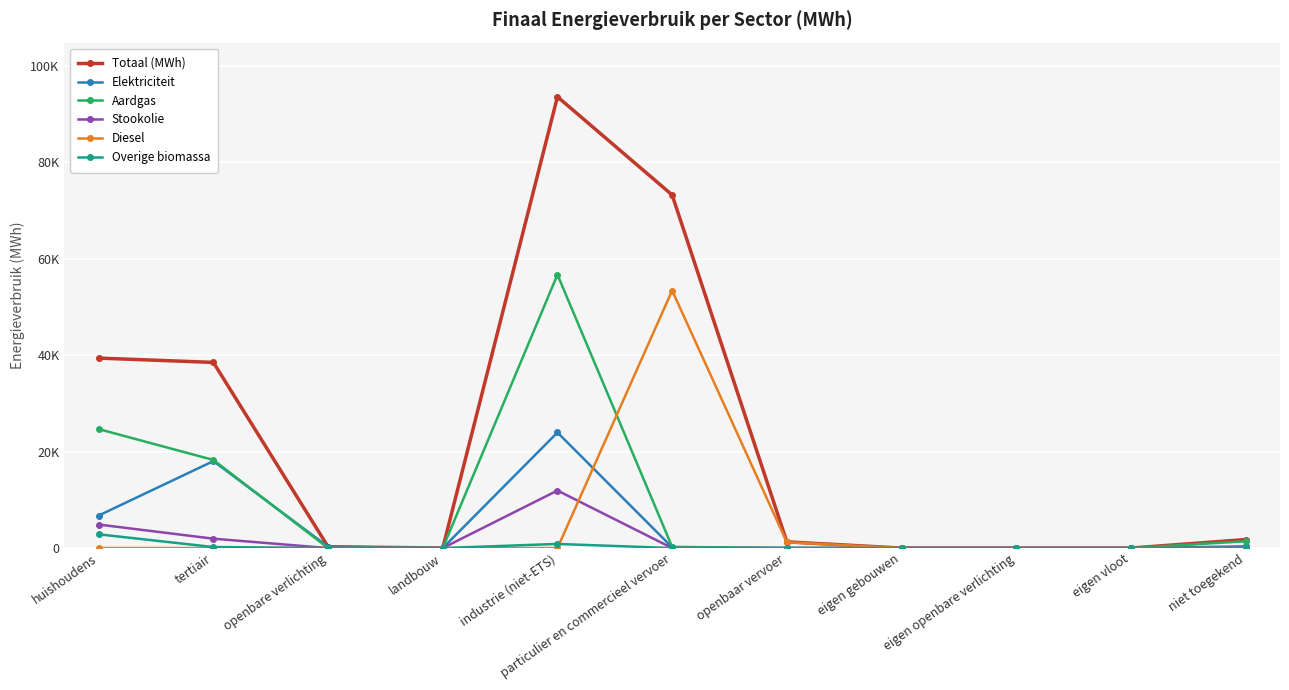

Does the chart have visible grid lines?

Yes